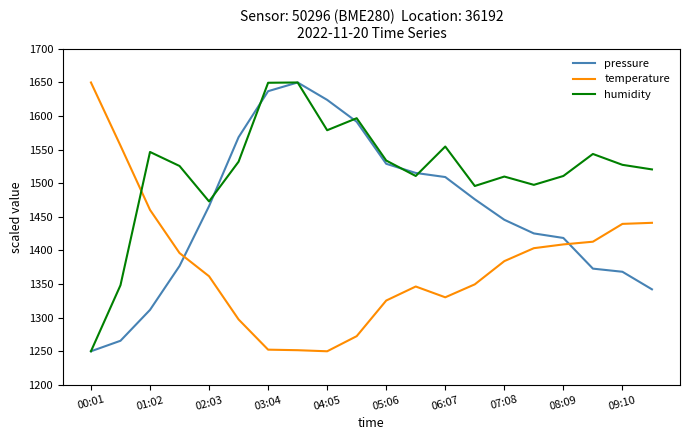

Which series ends up on top after the final intersection of pressure and temperature?

temperature